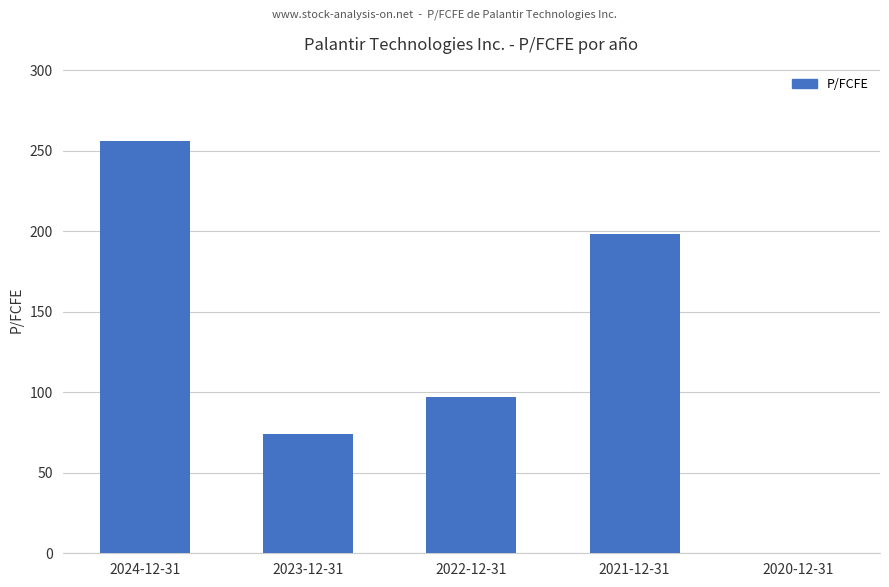

Are the bars horizontal?

No